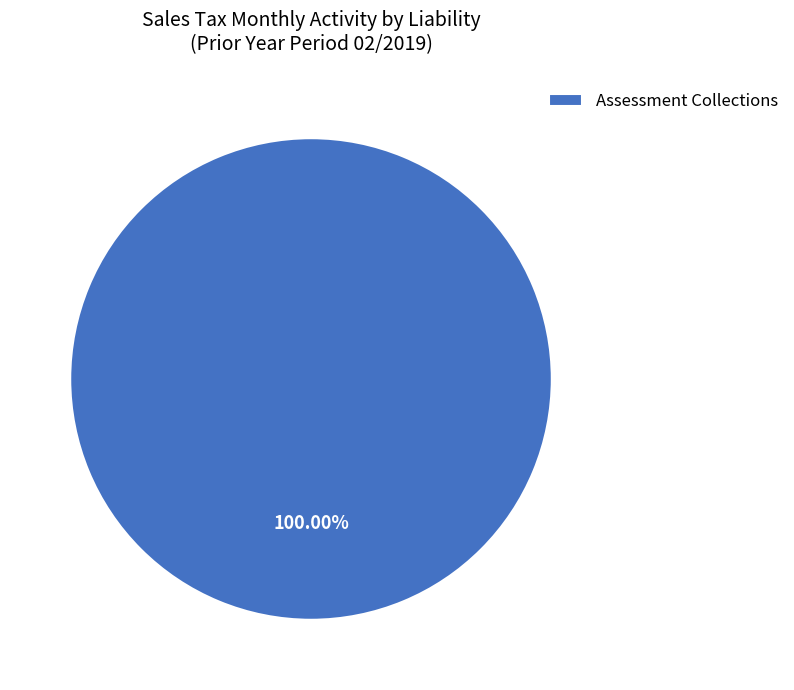

Does Assessment Collections represent more than half of the total?

Yes